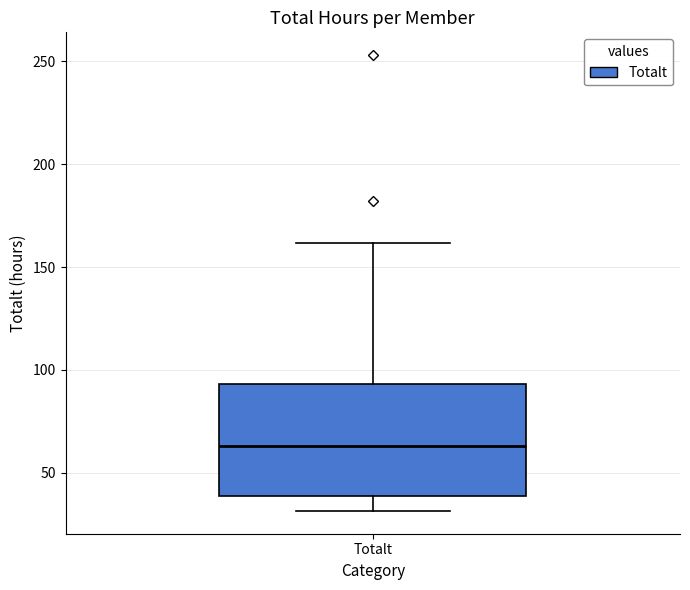

Transcribe this box plot: give where the median line is, the range the box spans, and where the two whiskers end, as read against the y-axis. The values are not printed on the chart, so give them approximately, as read against the axis.

median 65, box 40 to 95, whiskers 30 to 160